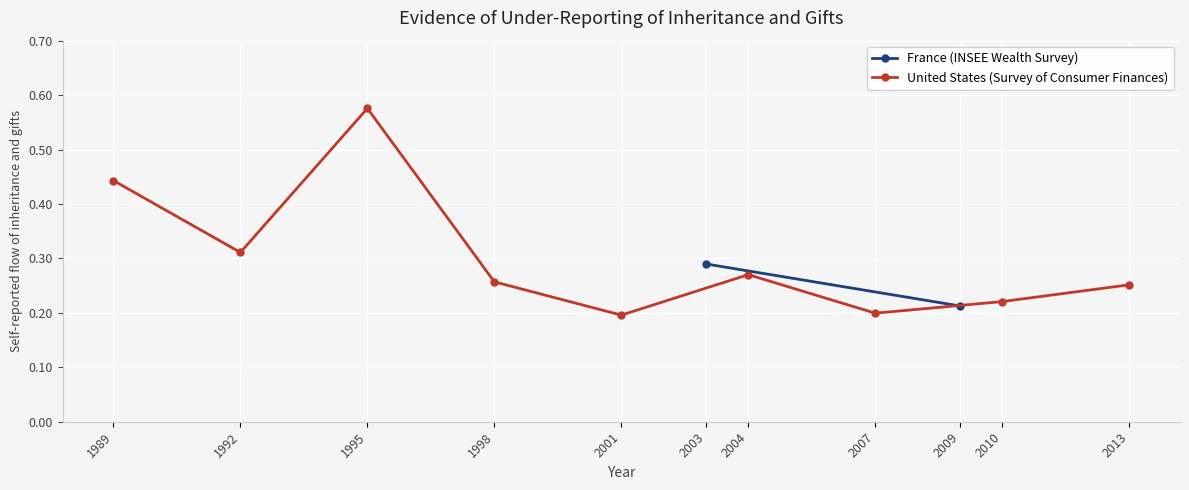

At which category does the chart reach its peak across all series?

1995